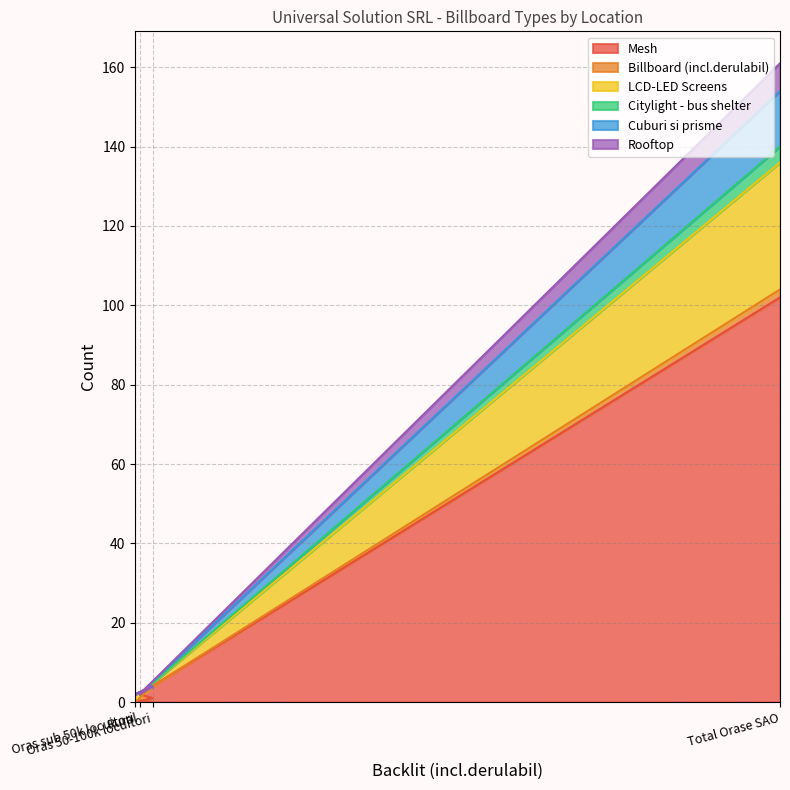

What is the highest value of the Mesh series?

102